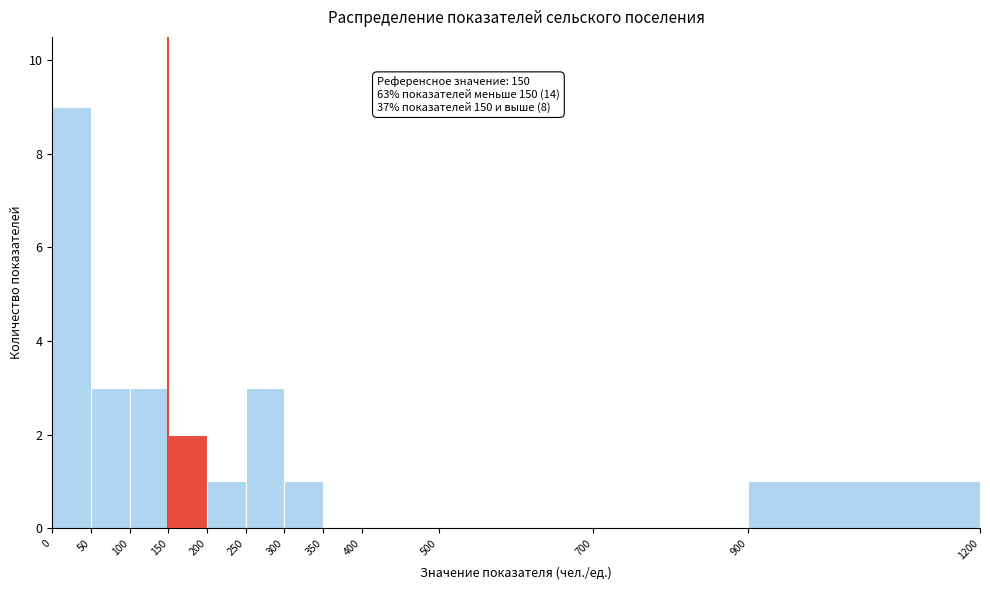

Which range on the x-axis has the tallest bar?

0 to 50